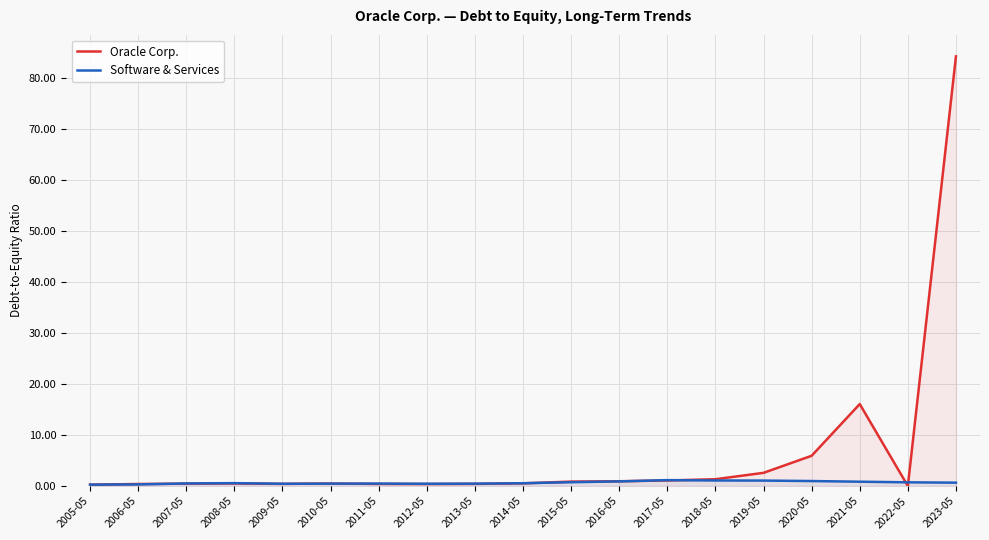

What is the sum of the Software & Services values at 2017-05 and 2023-05?

1.8